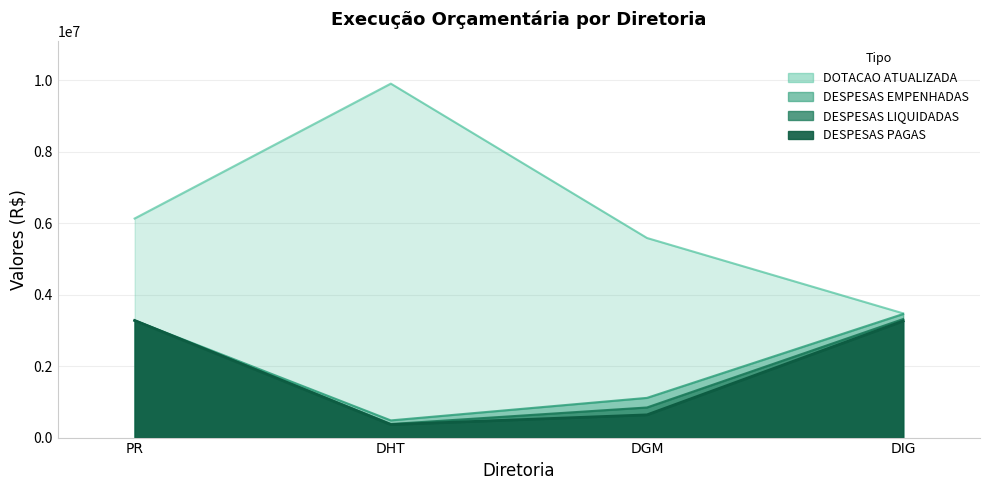

Reading left to right, transcribe all the data shown in this chart.

DOTACAO_ATUALIZADA: PR=6132000.0	DHT=9907207.0	DGM=5586799.0	DIG=3477407.0
DESPESAS_EMPENHADAS: PR=3277792.0	DHT=480949.8	DGM=1111365.8	DIG=3459016.9
DESPESAS_LIQUIDADAS: PR=3277792.0	DHT=379366.8	DGM=842520.0	DIG=3317157.3
DESPESAS_PAGAS: PR=3277792.0	DHT=363262.5	DGM=635926.9	DIG=3262675.3